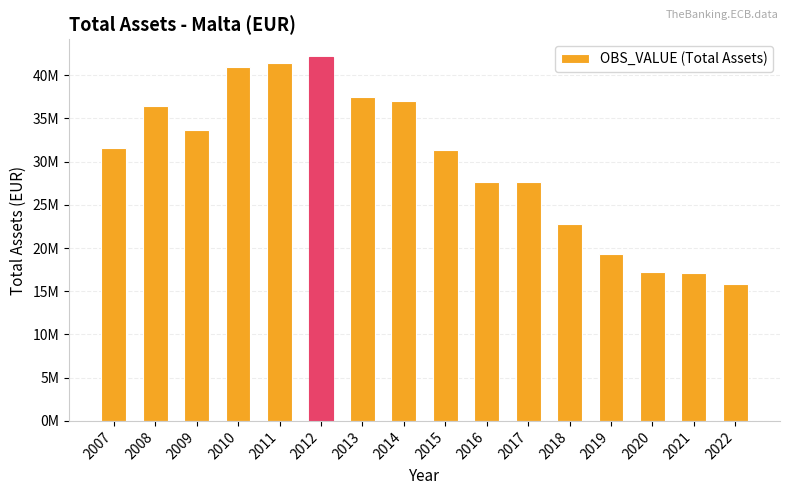

Between 2019 and 2018, which is larger?

2018